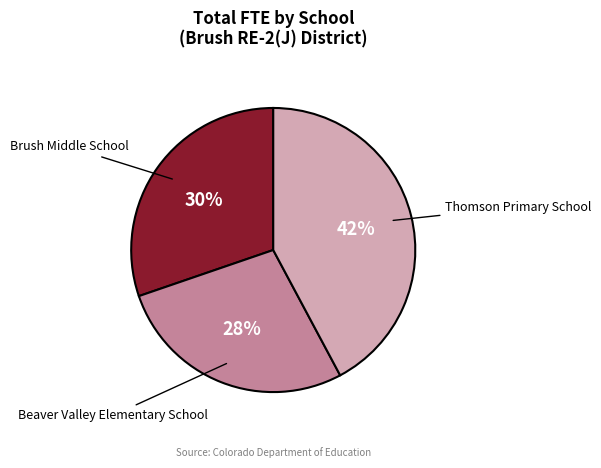

Count the number of slices in the pie.

3